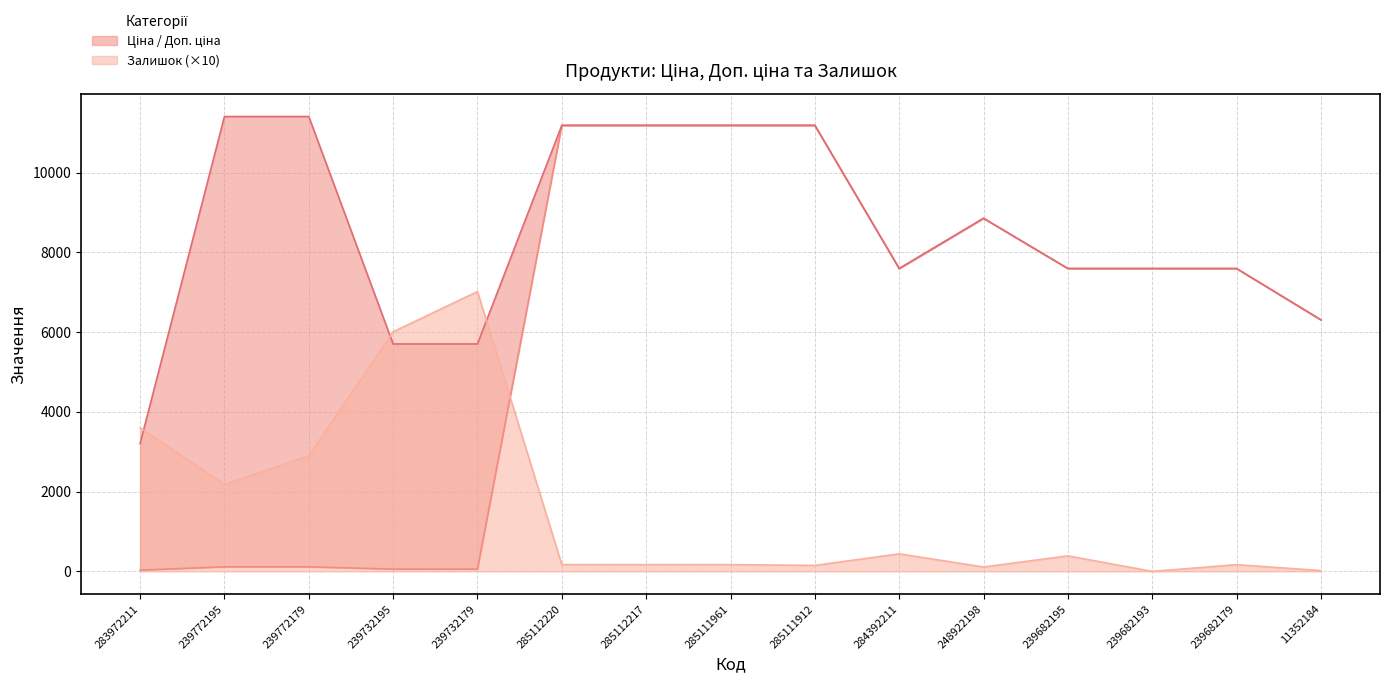

Reading right to left, transcribe all the data shown in this chart.

Ціна: 6308.8	7596.5	7596.5	7596.5	8856.7	7596.5	11188.2	11188.2	11188.2	11188.2	57.0	57.0	114.1	114.1	32.0
Доп. ціна: 6308.8	7596.5	7596.5	7596.5	8856.7	7596.5	11188.2	11188.2	11188.2	11188.2	5705.0	5705.0	11410.0	11410.0	3205.0
Залишок: 20.0	170.0	0.0	390.0	110.0	440.0	150.0	170.0	170.0	170.0	7020.0	6010.0	2900.0	2180.0	3600.0